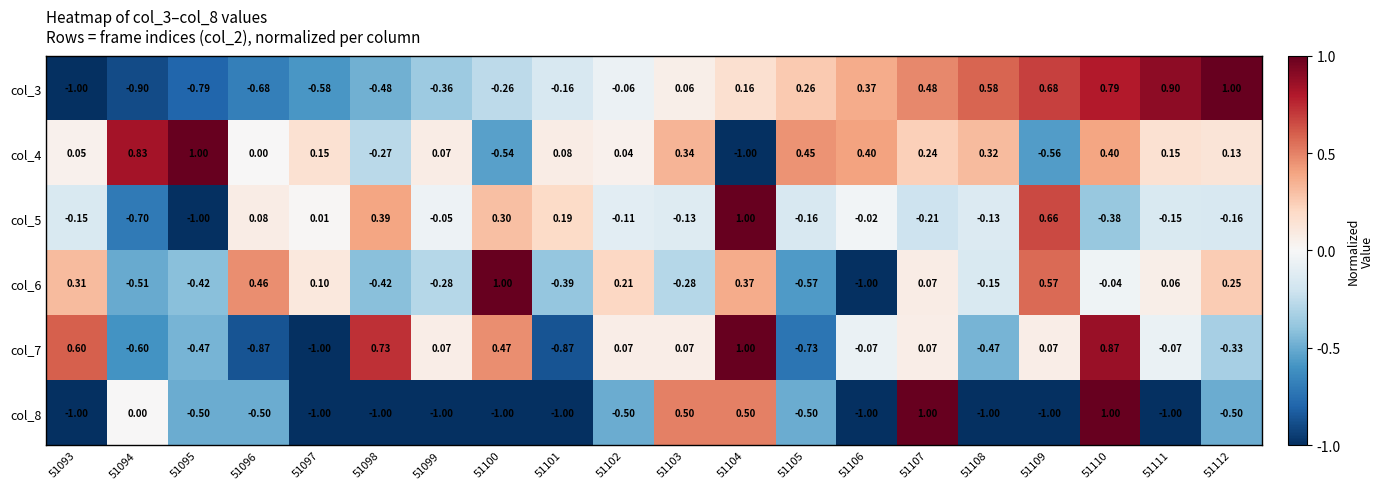

Is the value of col_6 at 51103 greater than the value of col_5 at 51097?

No